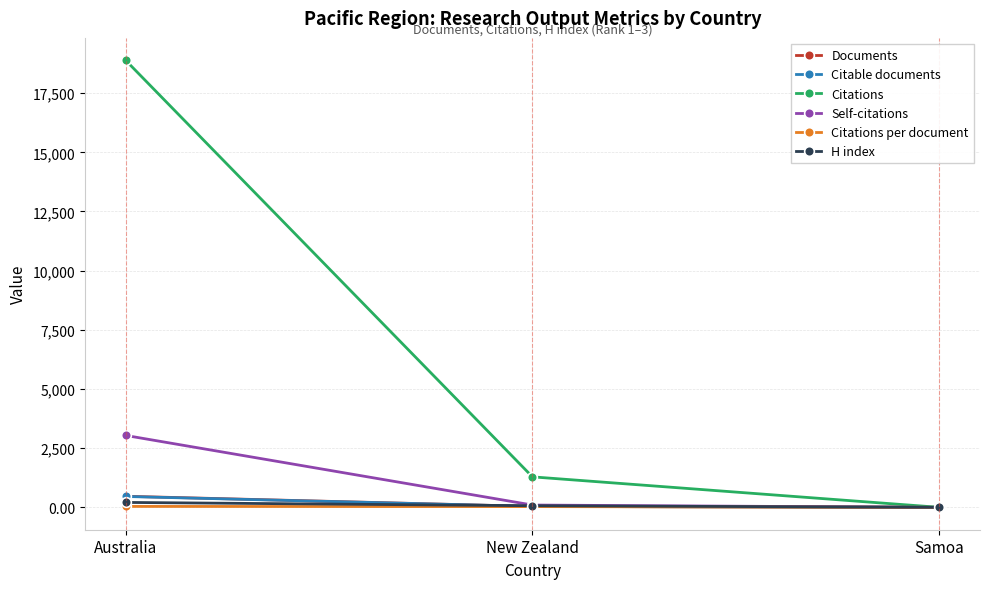

What is the minimum value for Citations per document?

1.0